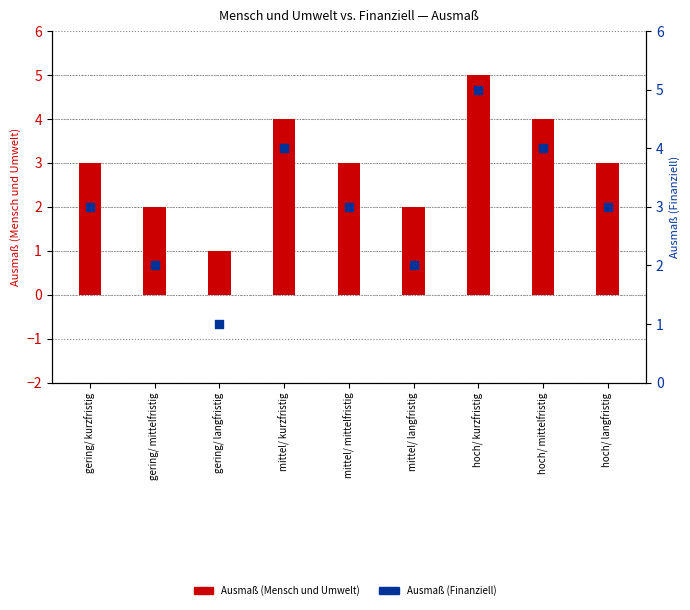

At which category is the sum across all series the highest?

hoch/ kurzfristig